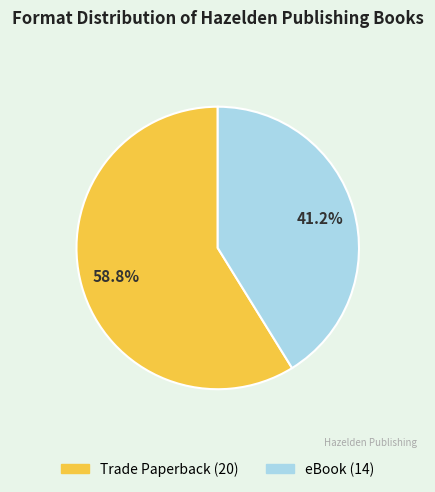

What is the largest slice in the pie chart?

Trade Paperback